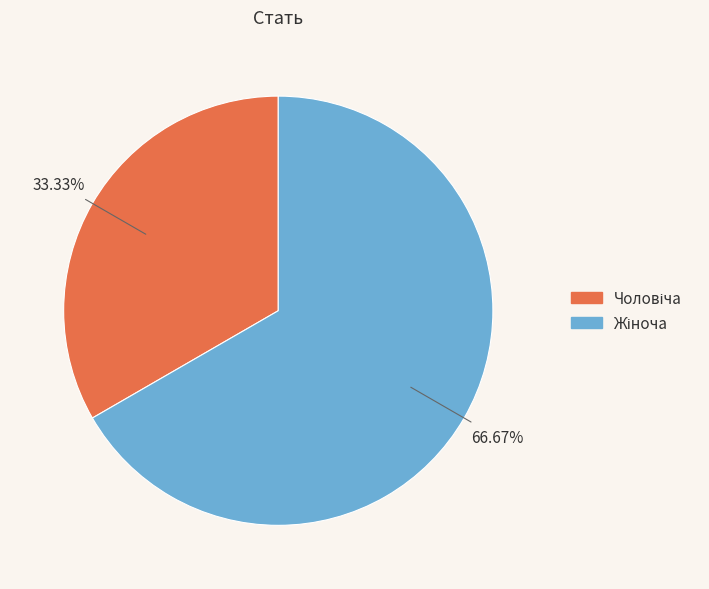

How many segments does this pie chart have?

2